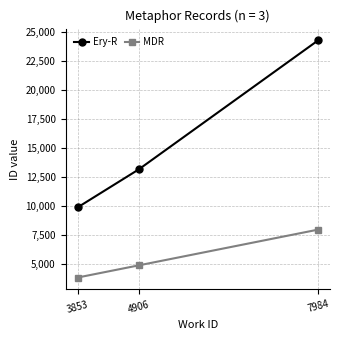

How many lines are shown in the chart?

2